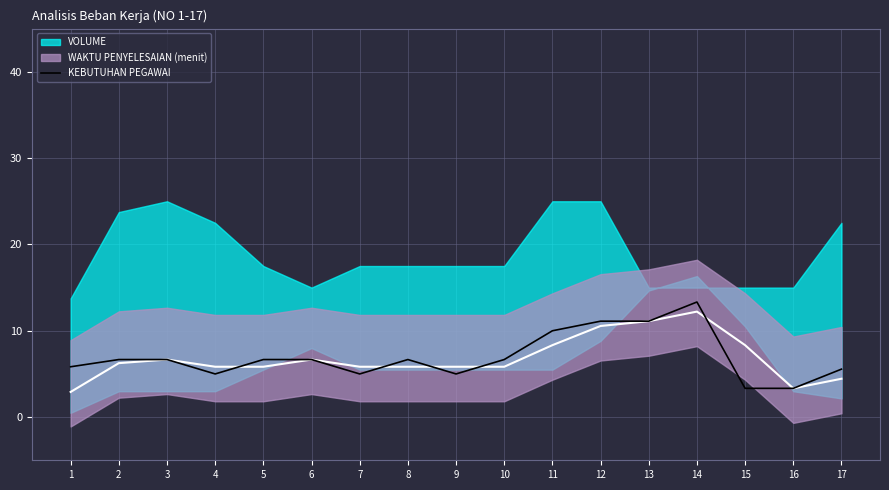

How many data points are less than 6?

7